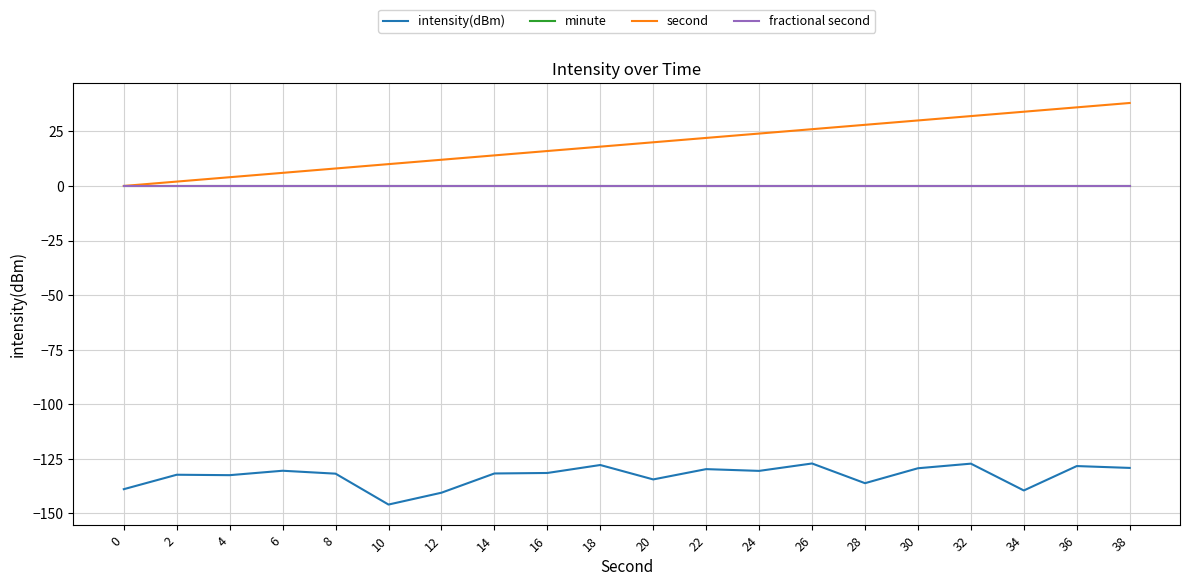

Which series changed the most between 6 and 28?

second